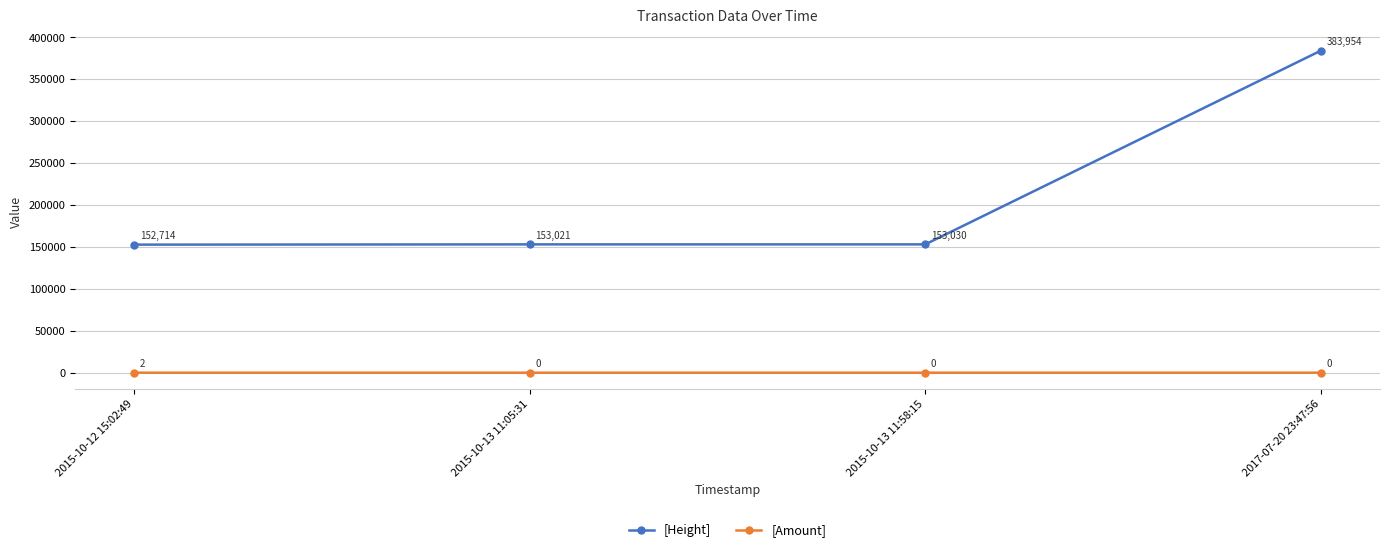

List the series in order of their peak value, highest first.

[Height], [Amount]